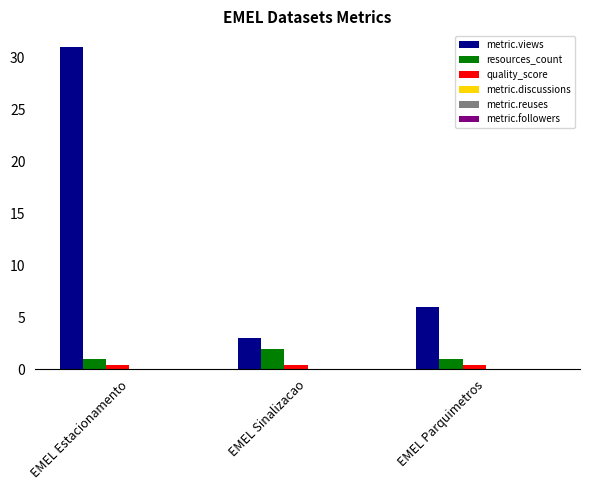

Which series has the largest range (max minus min)?

metric.views